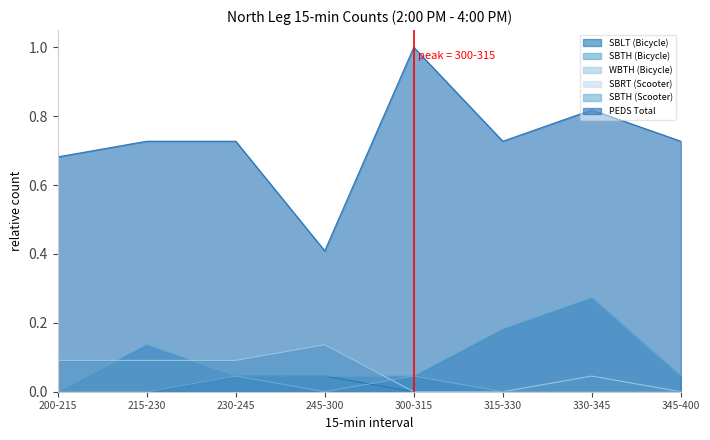

What position from the left is 200-215?

1